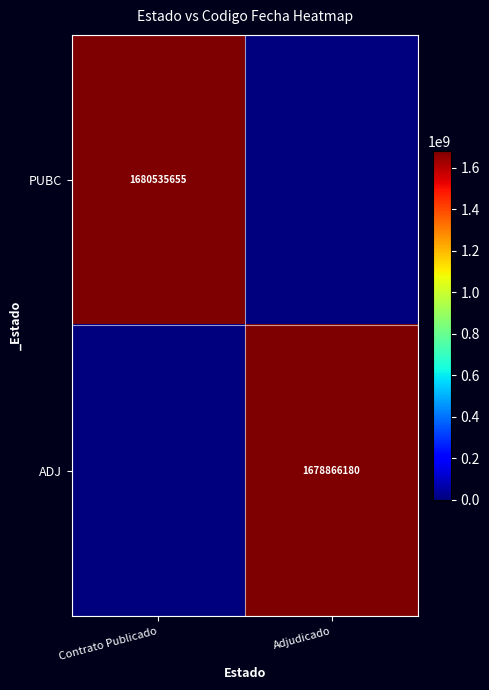

Is it true that ADJ equals 1081416375 at Adjudicado?

False